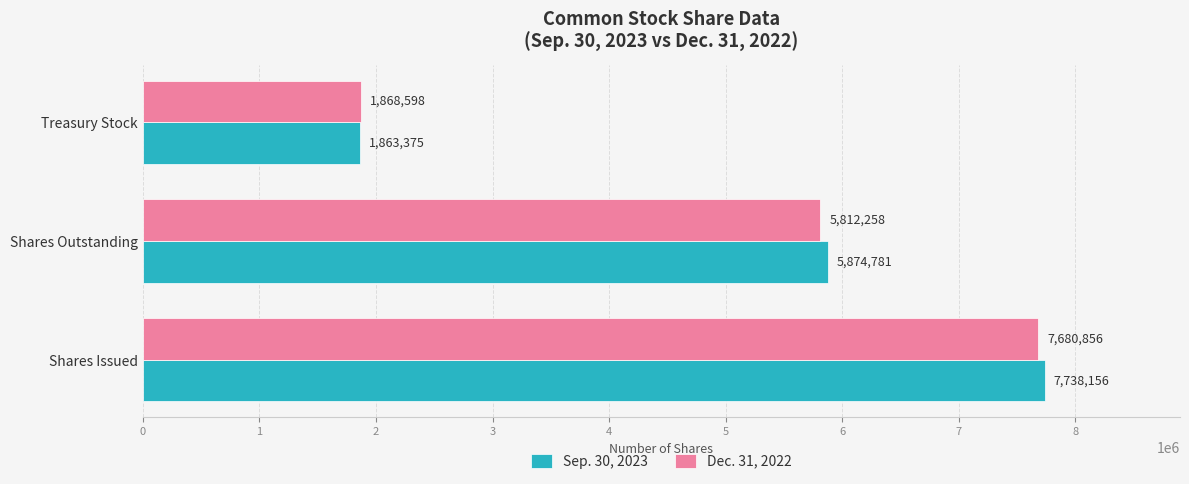

Which series has the widest spread of values?

Sep. 30, 2023